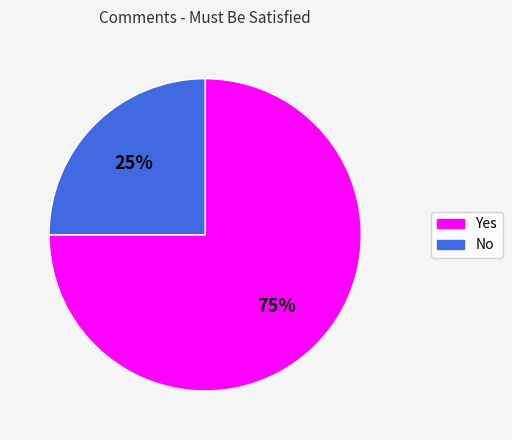

Which has a higher value, Yes or No?

Yes